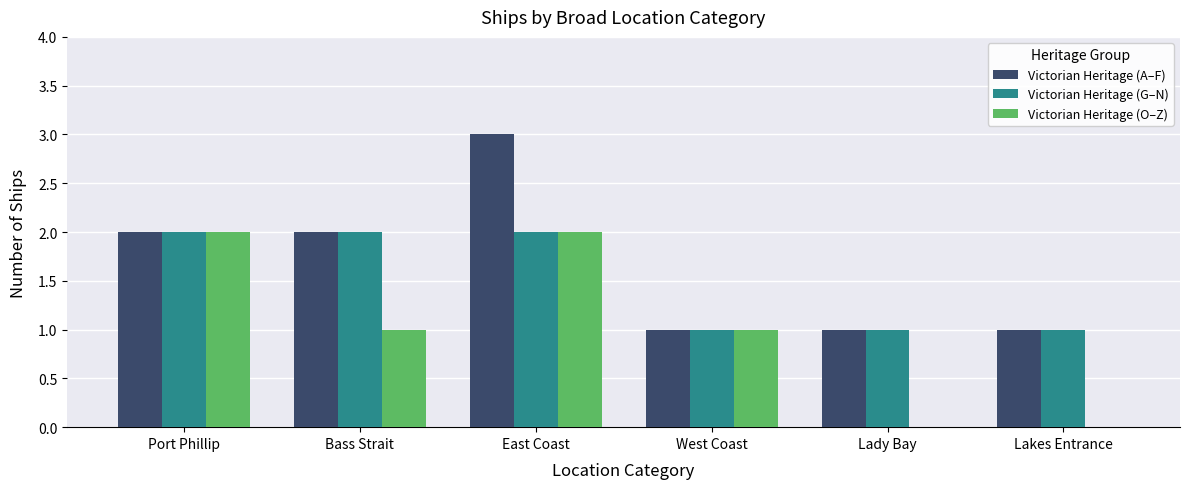

What is the highest value of the Victorian Heritage (A–F) series?

3